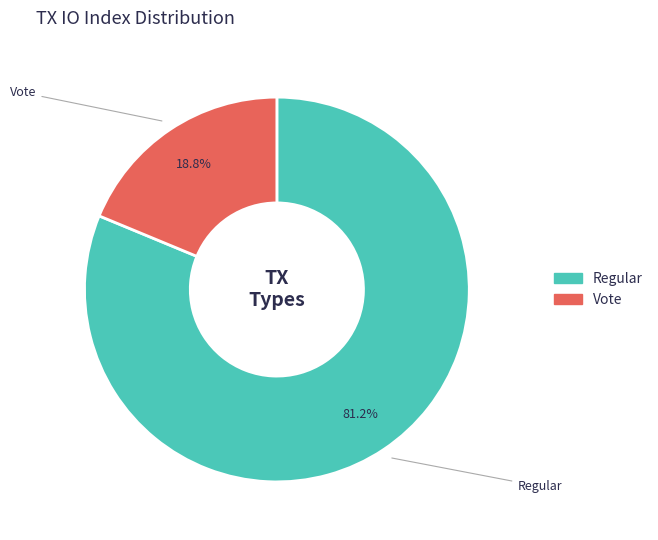

What is the total percentage of Vote and Regular?

100.0%